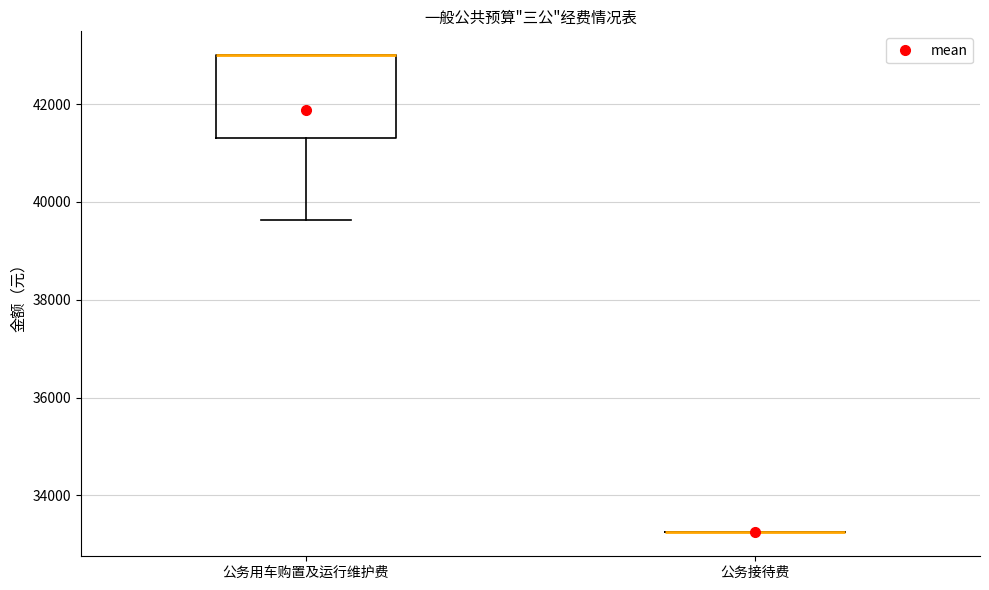

Reading left to right, transcribe this box plot: for each box, give where its median line is, the range the box spans, and where its two whiskers end, as read against the y-axis. The values are not printed on the chart, so give them approximately, as read against the axis.

公务用车购置及运行维护费: median 43000 (drawn on the box's upper edge), box 41400 to 43000, whiskers 39600 to 43000
公务接待费: box collapsed to a line at 33200, whiskers 33200 to 33200